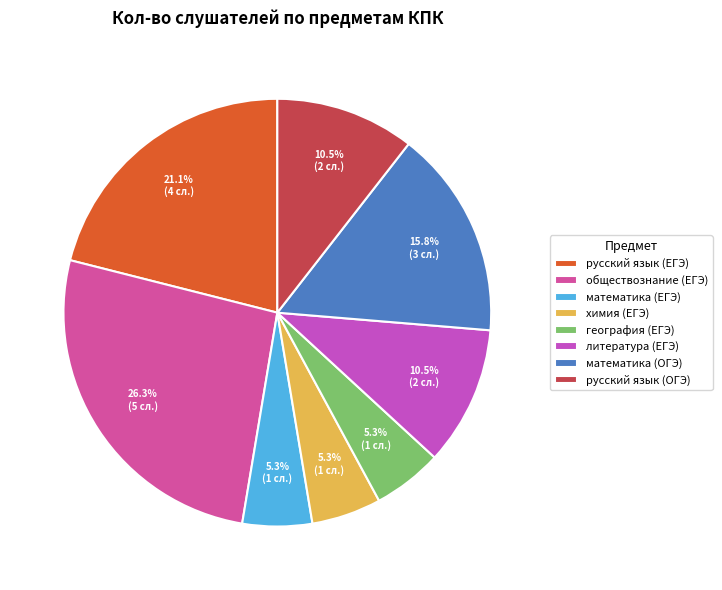

Which slice is the largest?

обществознание (ЕГЭ)